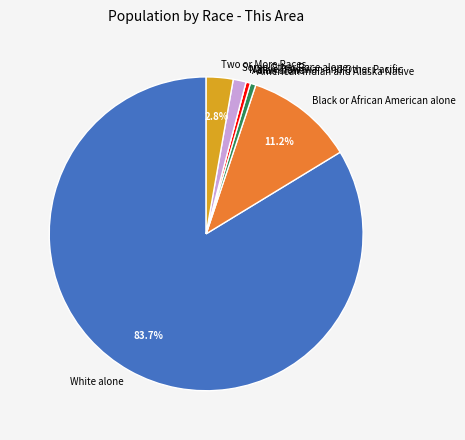

Which category has the biggest portion of the pie?

White alone